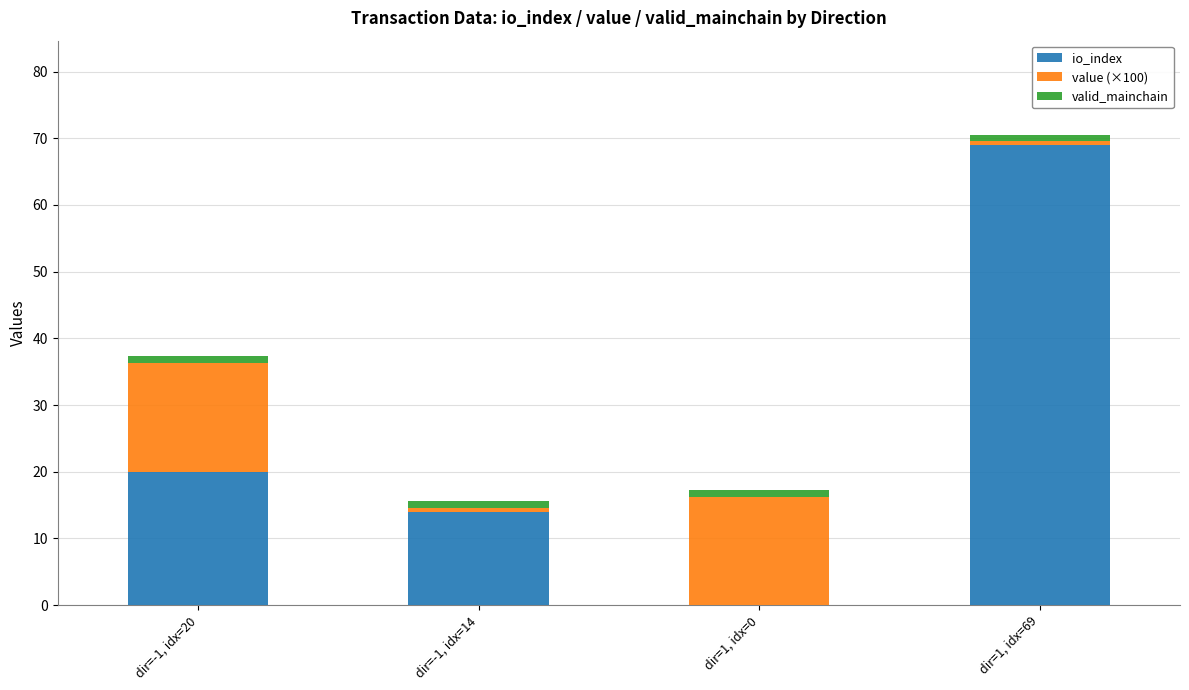

What is the sum of all io_index values?

103.0